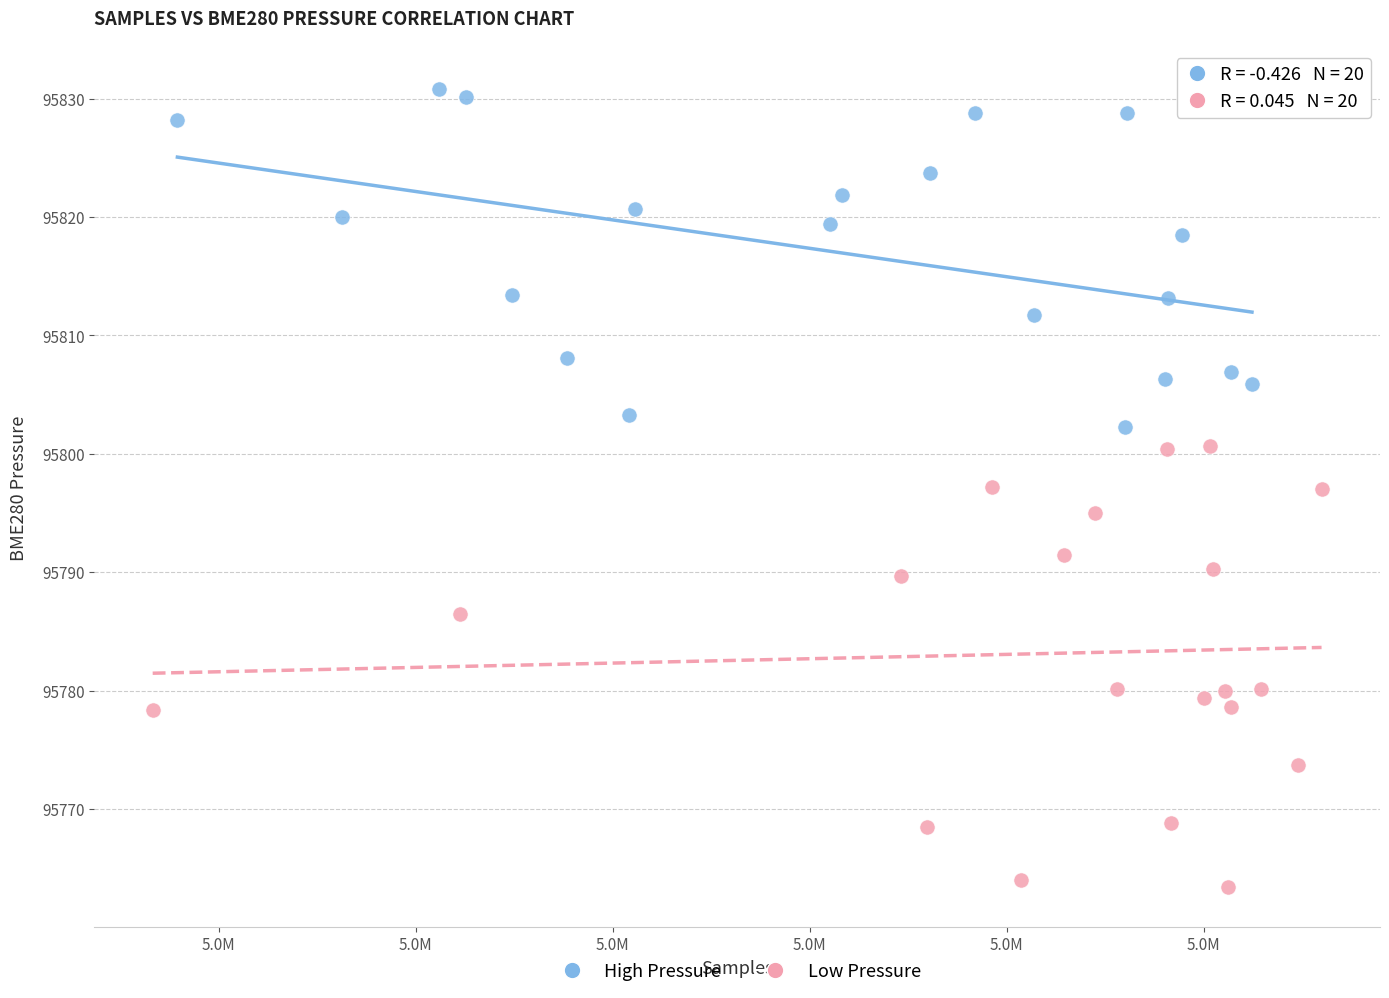

Which series has the widest spread of Y values?

Low Pressure